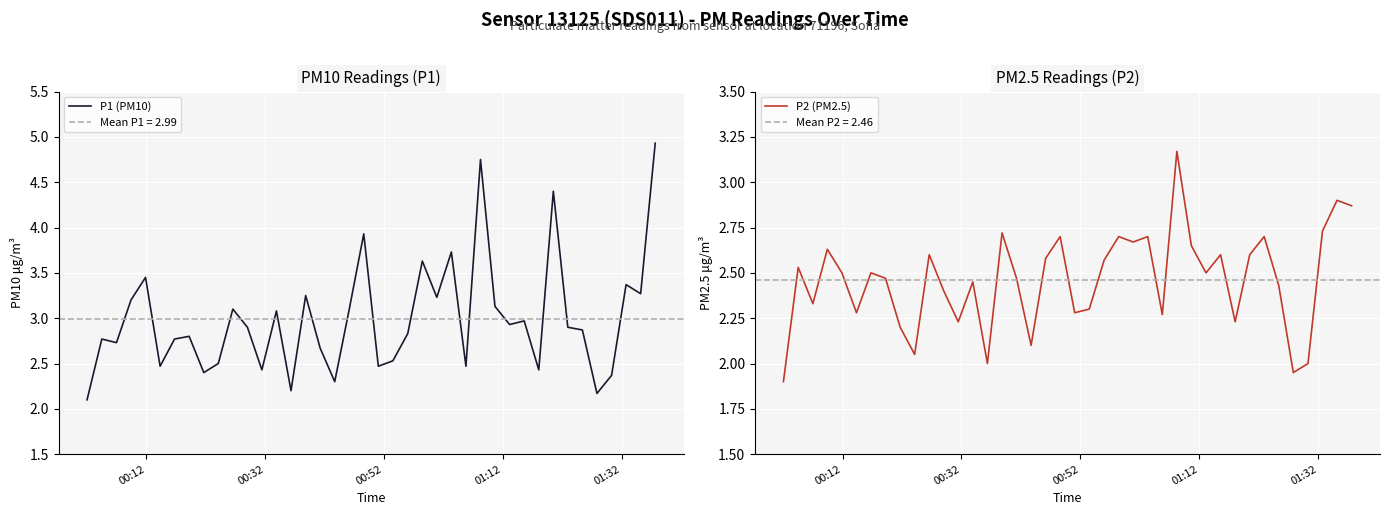

At how many categories does at least one series exceed 3?

16